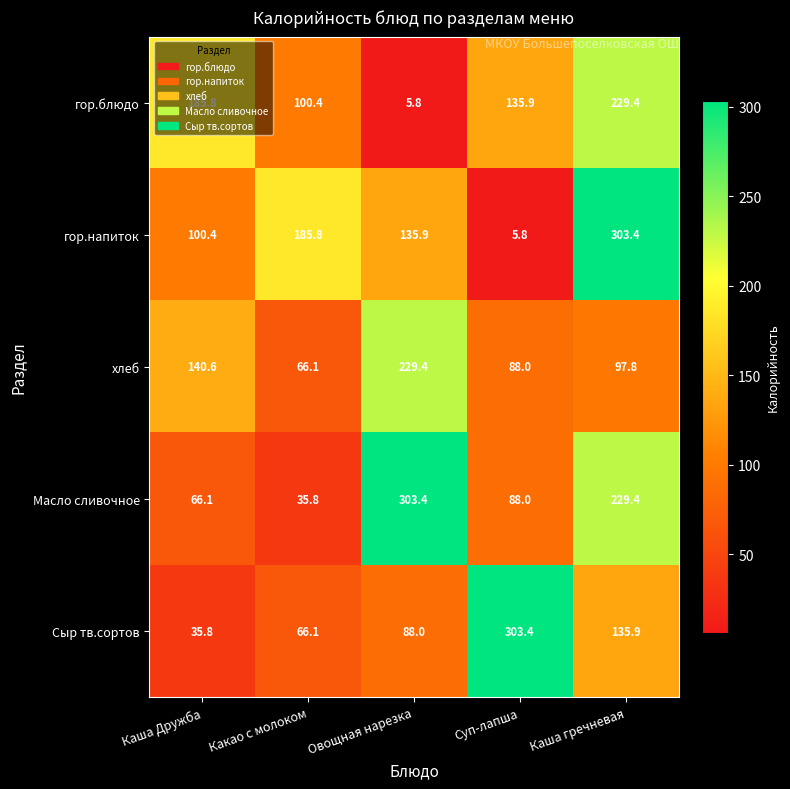

What is the sum of the хлеб values at Суп-лапша and Овощная нарезка?

317.4